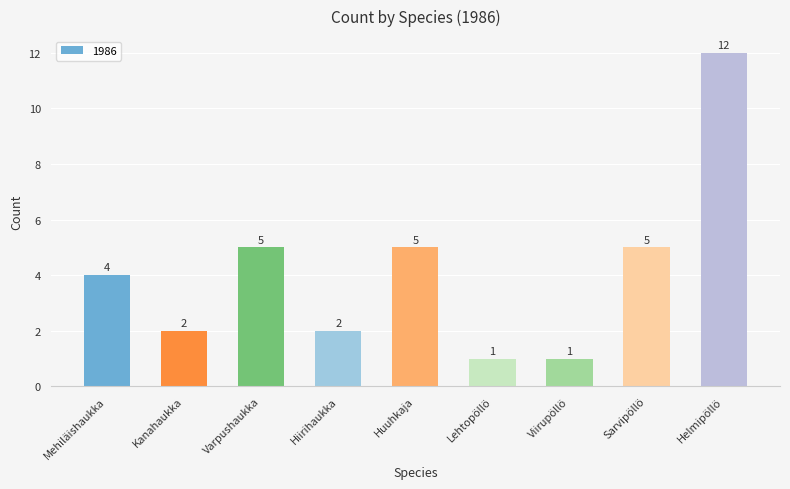

True or false: the data shows 5 at Huuhkaja.

True